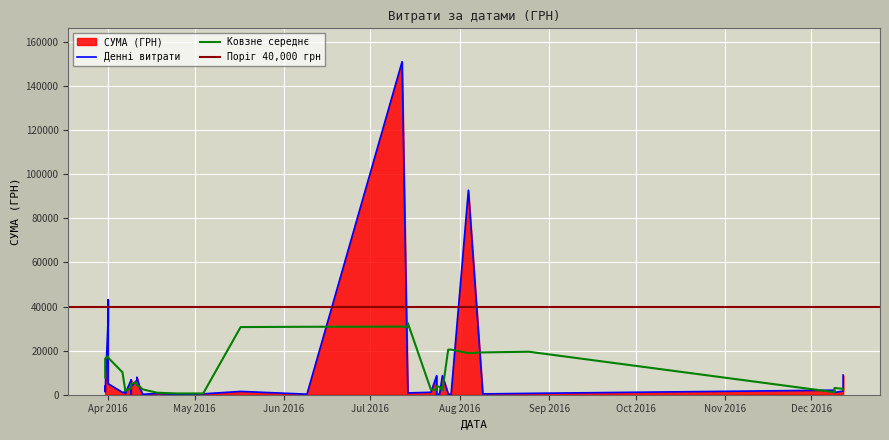

Which has a higher value, 09.04.2016 or 07.04.2016?

09.04.2016